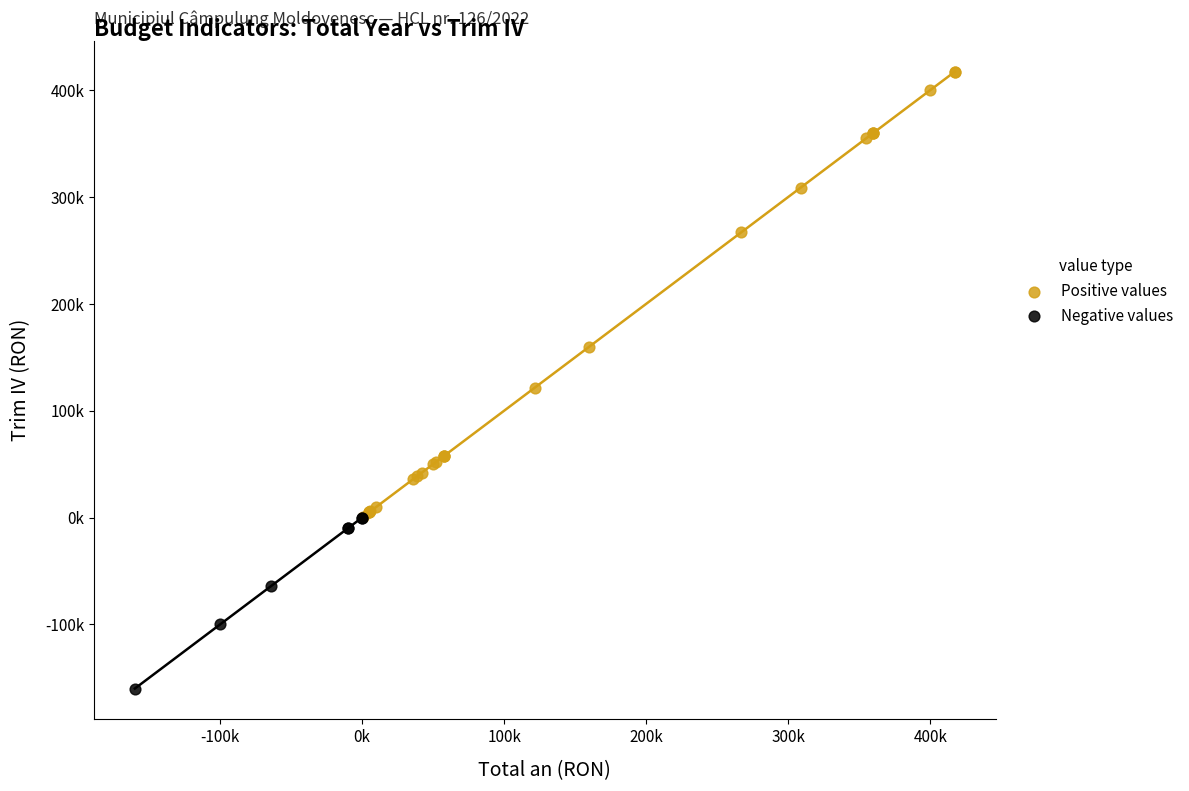

What are all the series names shown in the legend?

Positive values, Negative values